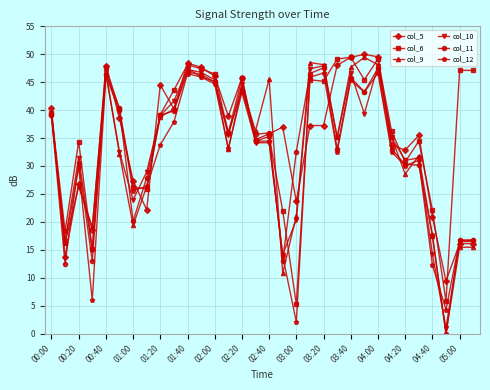

What is the value of the col_5 point at the 19th from the left?

23.6